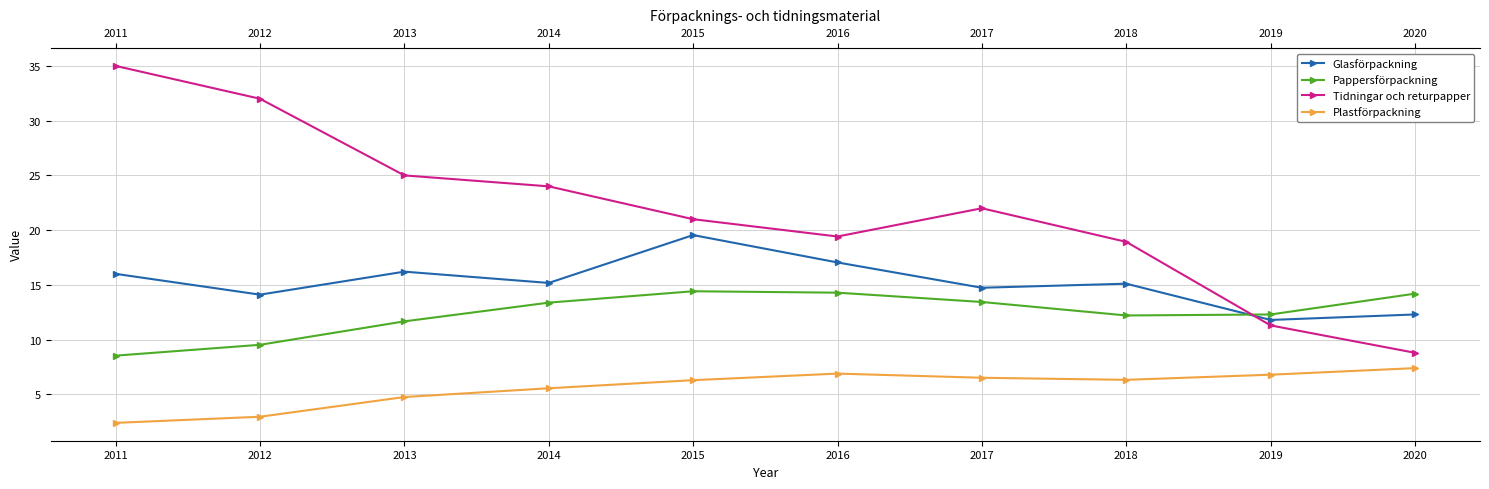

True or false: Glasförpackning and Tidningar och returpapper cross at least once.

True